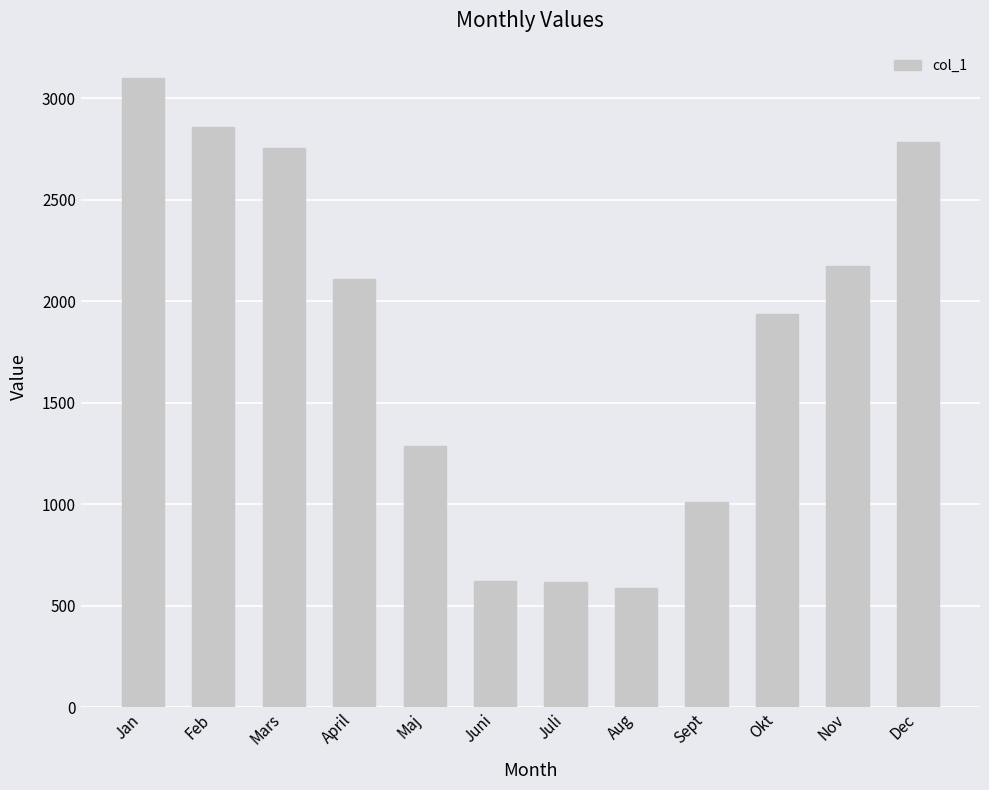

What is the sum of the values at Maj and Okt?

3220